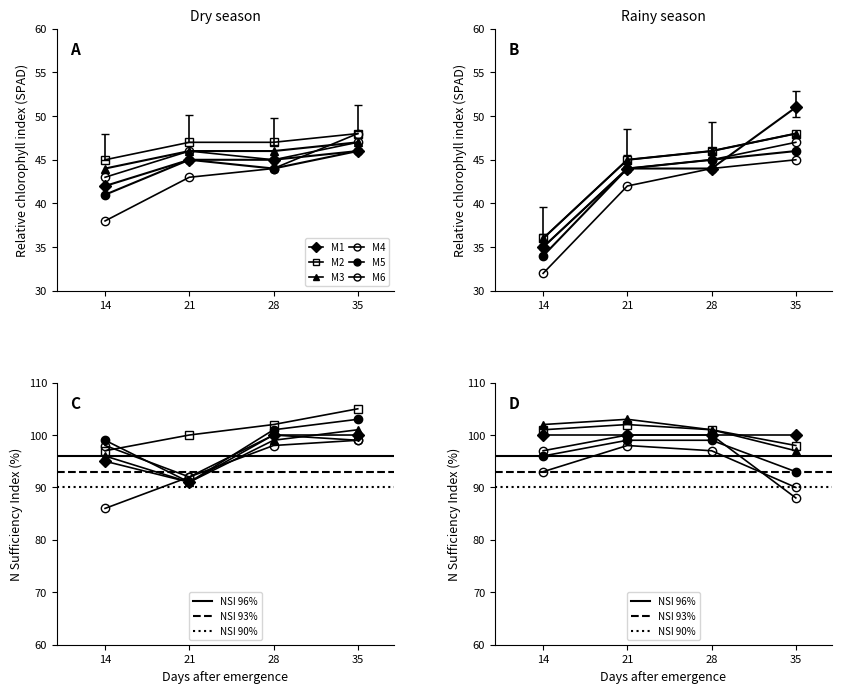

Between 28 and 14, which is larger?

28